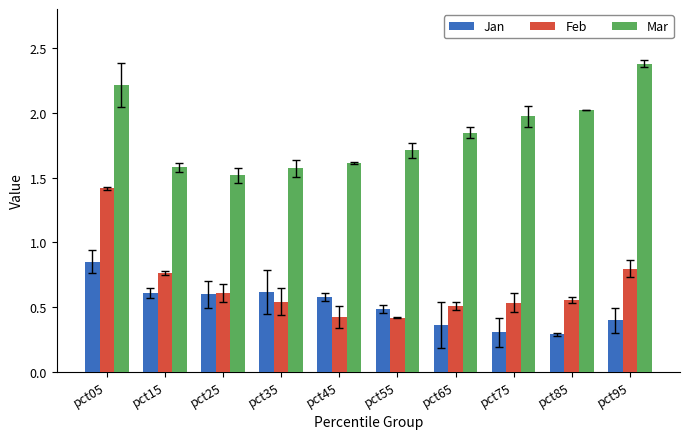

Is the value of Jan at pct05 greater than the value of Feb at pct75?

Yes